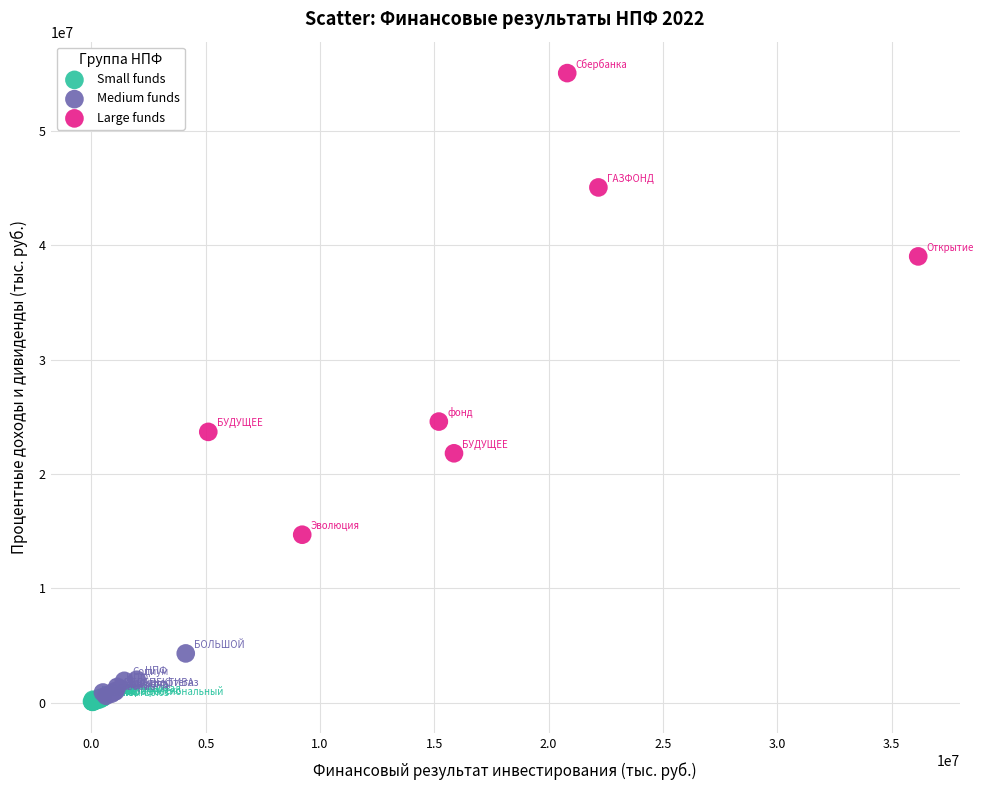

Which series reaches the maximum Y coordinate?

Large funds